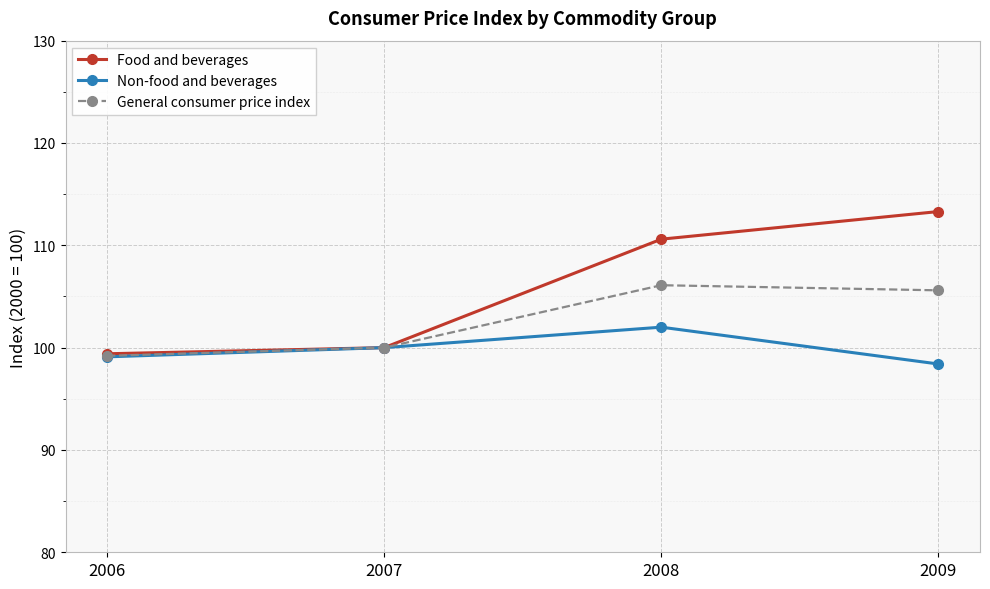

List the labels in order of Non-food and beverages value, smallest first.

2009, 2006, 2007, 2008